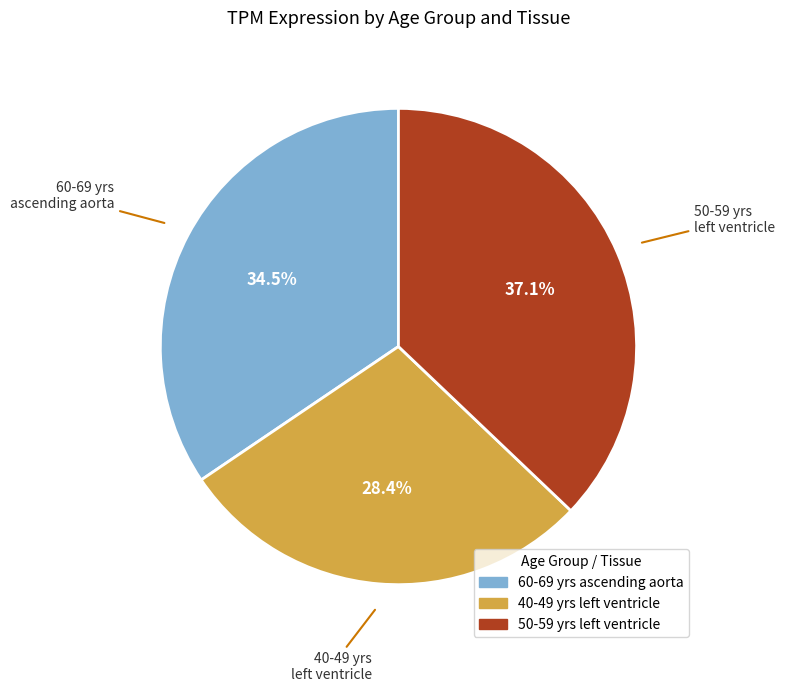

Does any single category account for the majority?

No